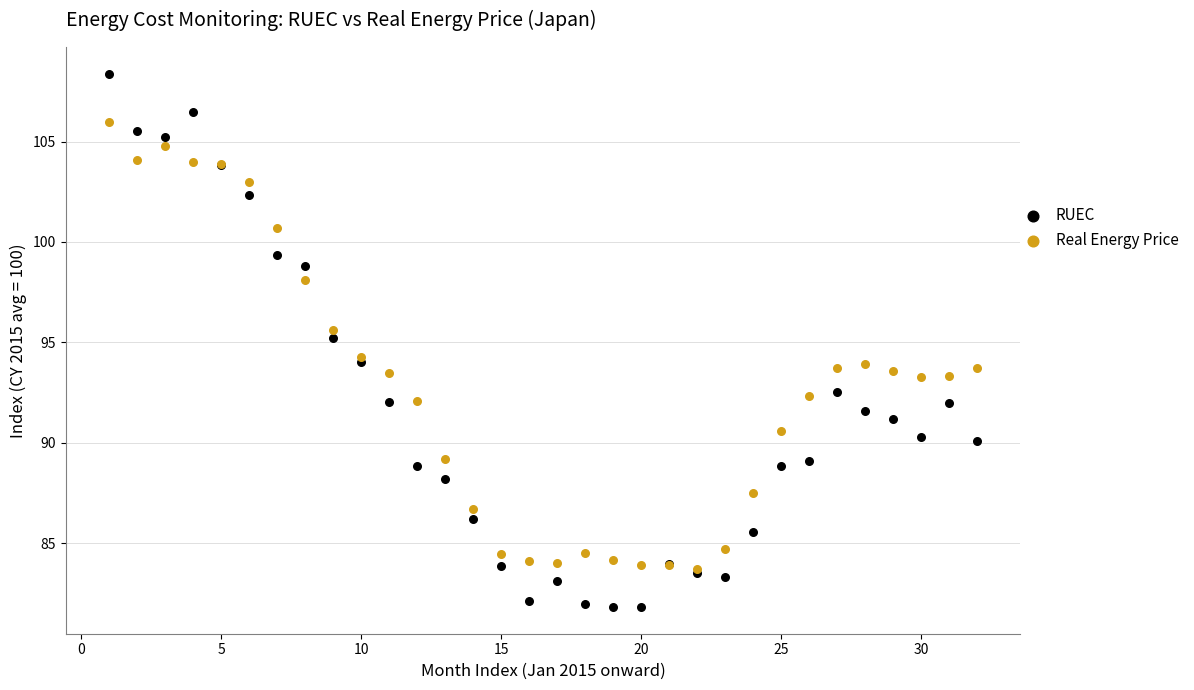

Which series has the widest spread of Y values?

RUEC